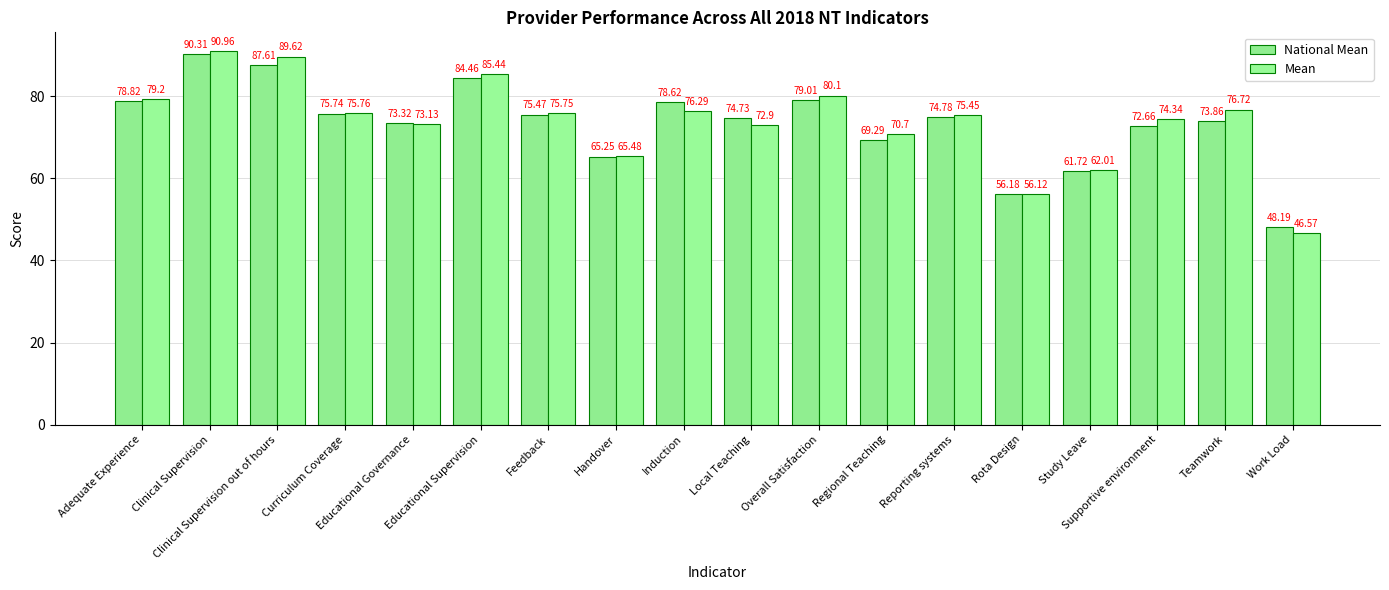

Rank the series by their average value, from lowest to highest.

National Mean, Mean